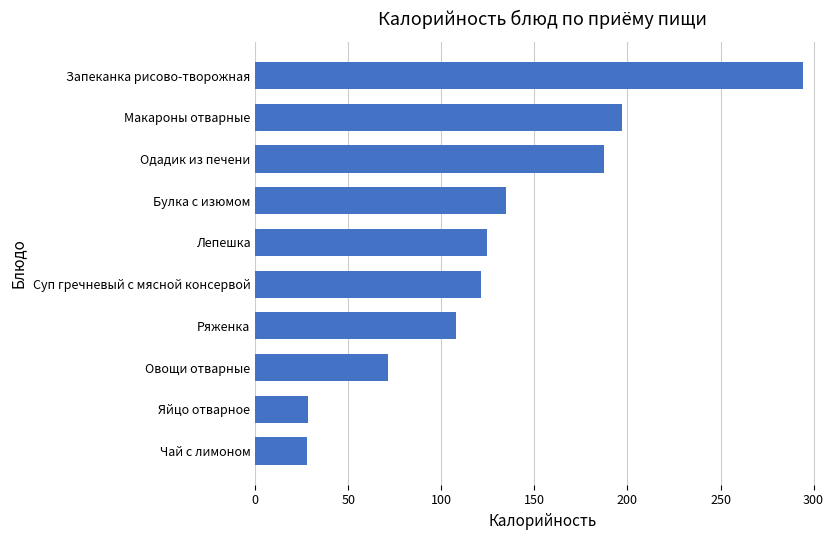

Which has a higher value, Одадик из печени or Овощи отварные?

Одадик из печени